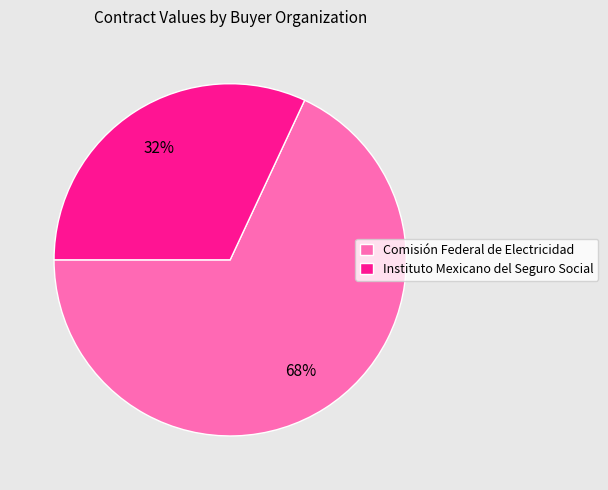

To the nearest percent, what is the average slice percentage?

50%